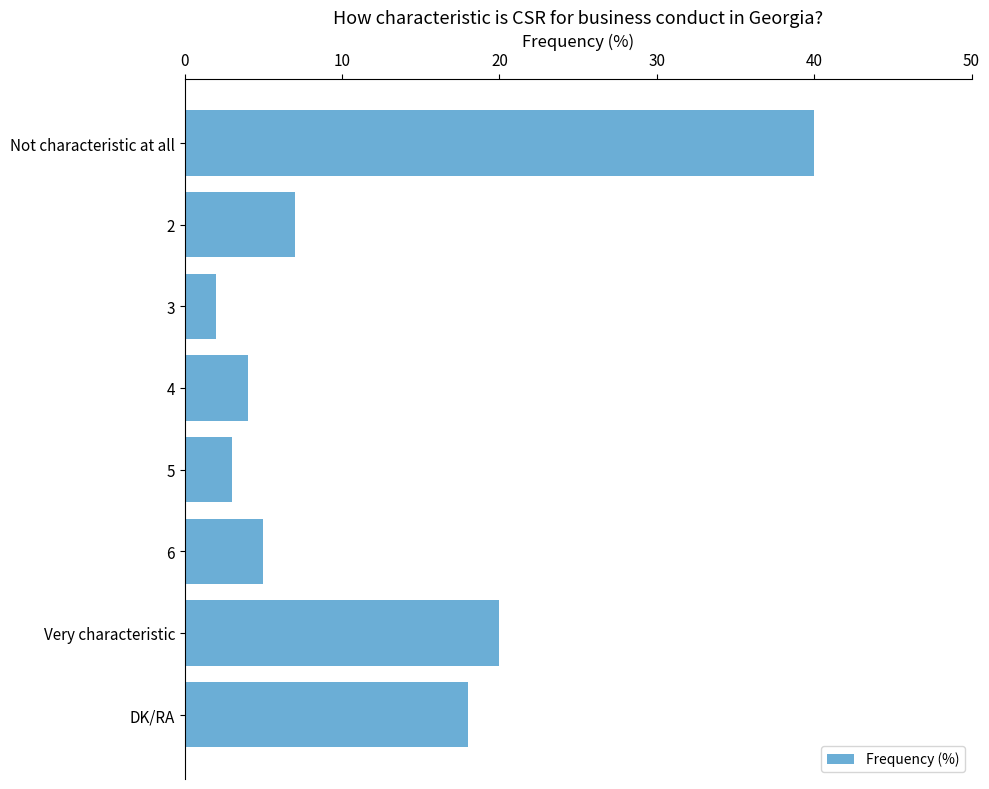

What is the sum of all values?

99